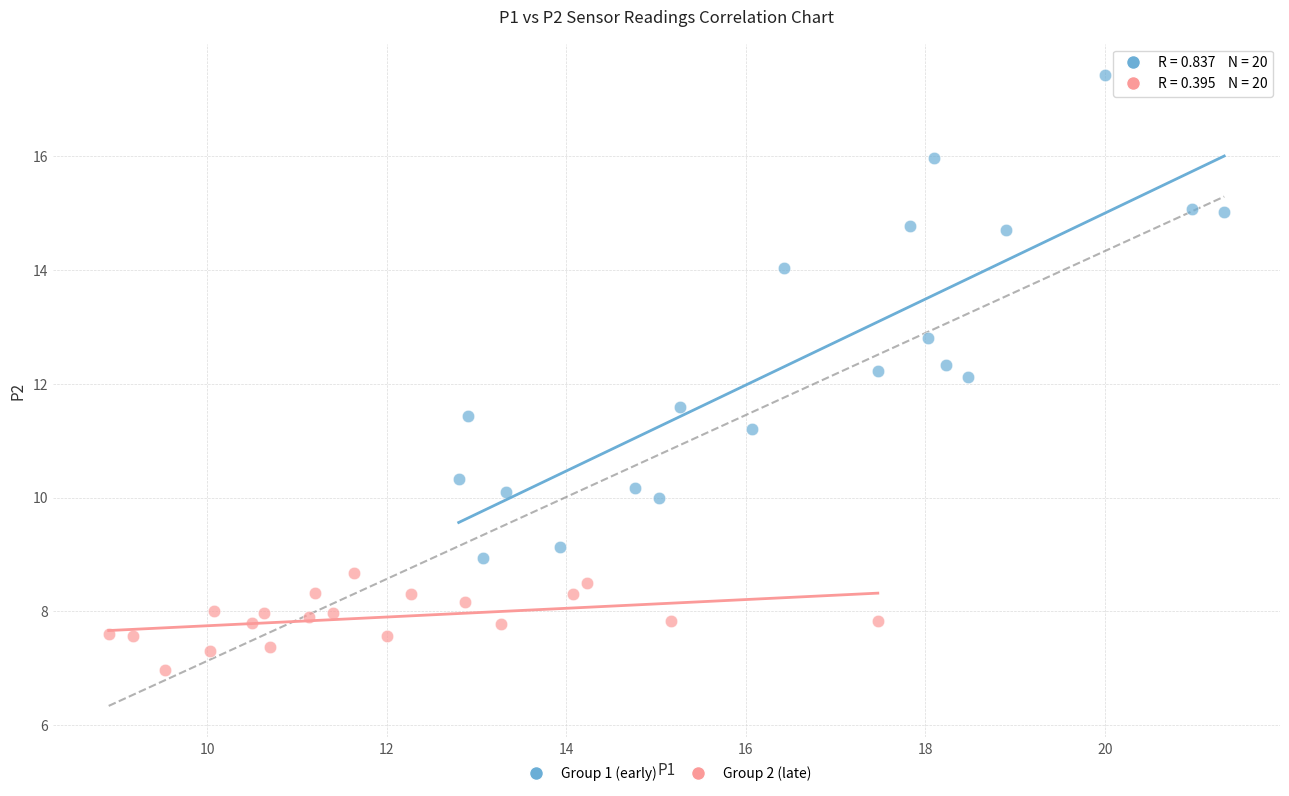

Which series contains the lowest Y value?

Group 2 (late)